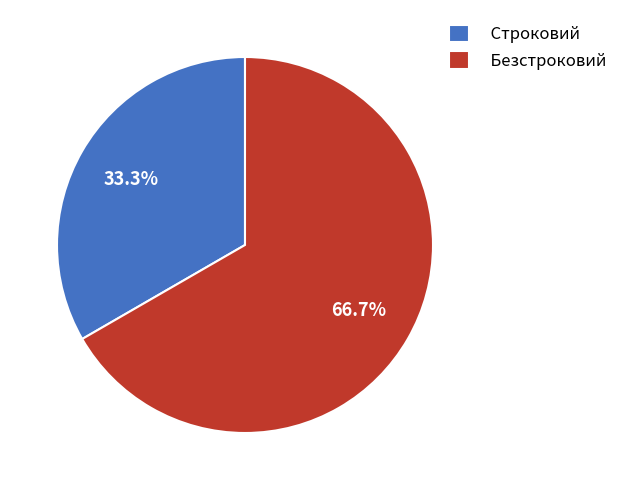

Which has a higher value, Строковий or Безстроковий?

Безстроковий